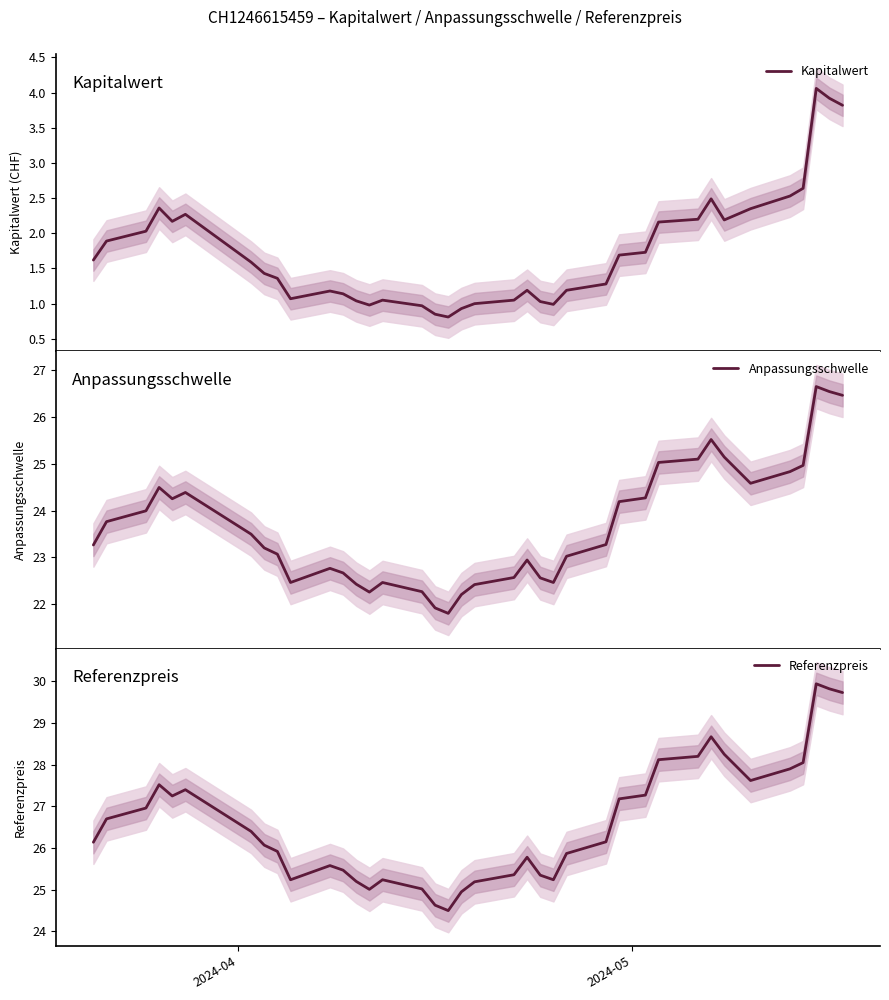

True or false: Anpassungsschwelle and Referenzpreis cross at least once.

False